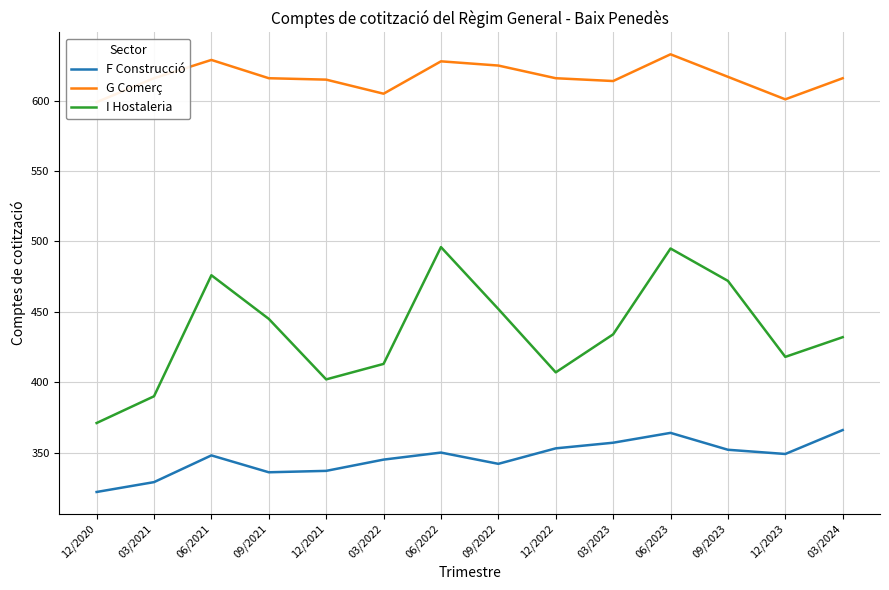

At which category does the chart reach its peak across all series?

06/2023